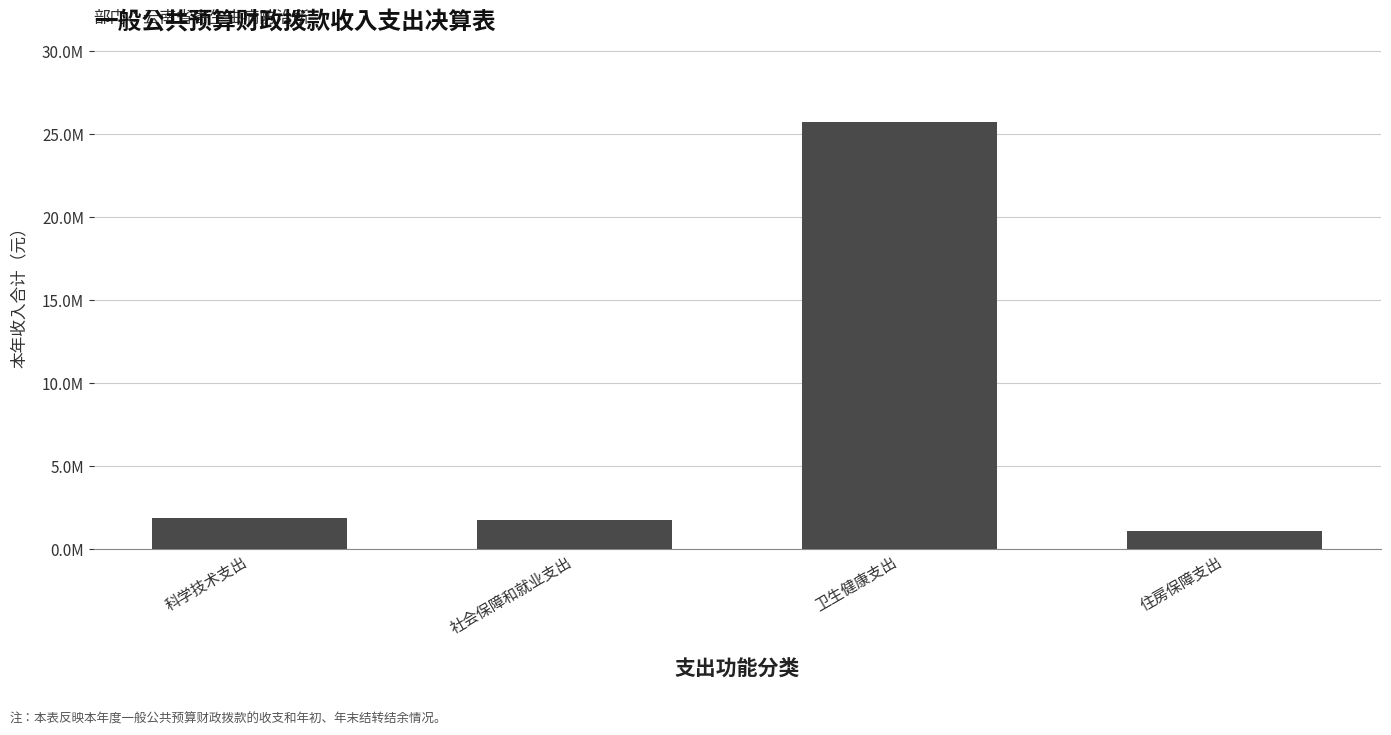

Are the bars horizontal?

No